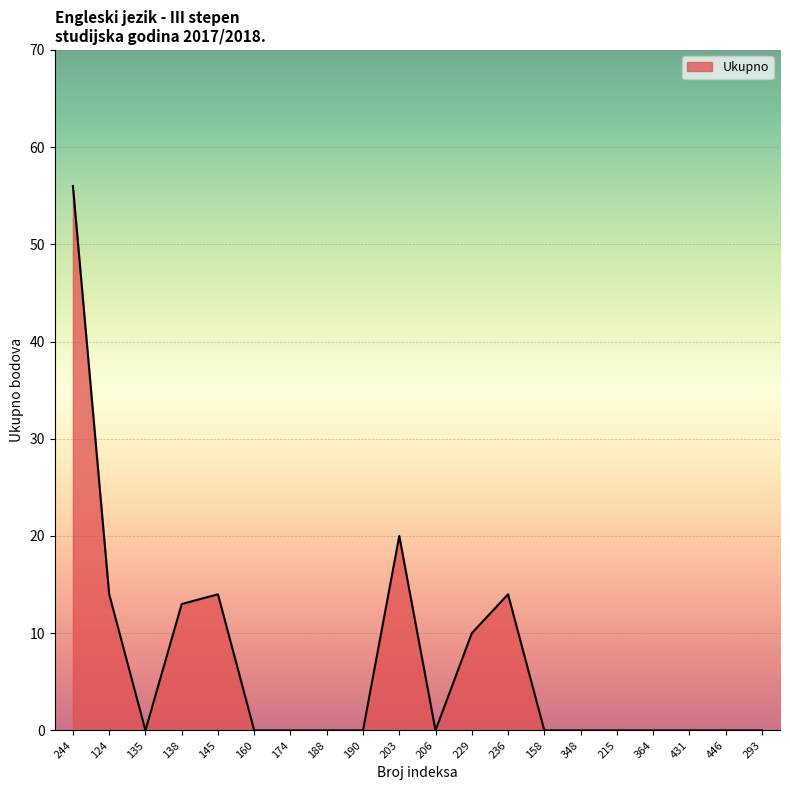

The value at 203 is 5. True or false?

False